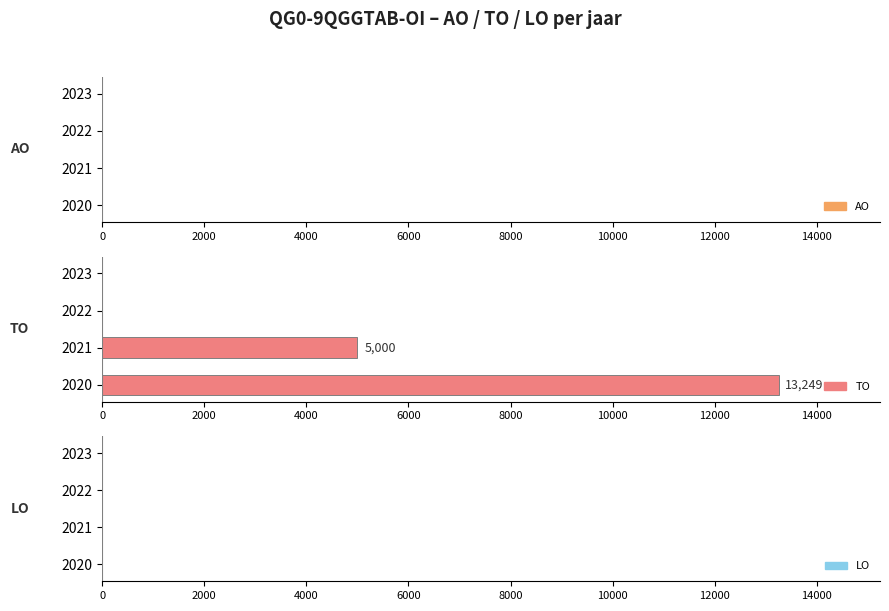

What is the sum of the values at 2020 and 2023?

13249